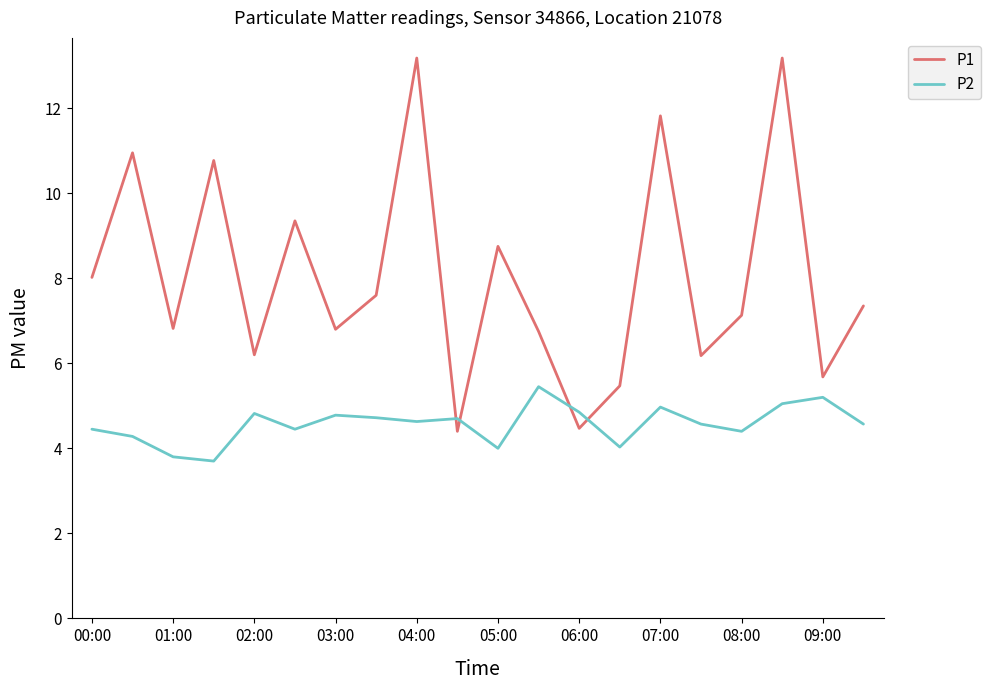

How many interior local peaks does the P2 series have?

6